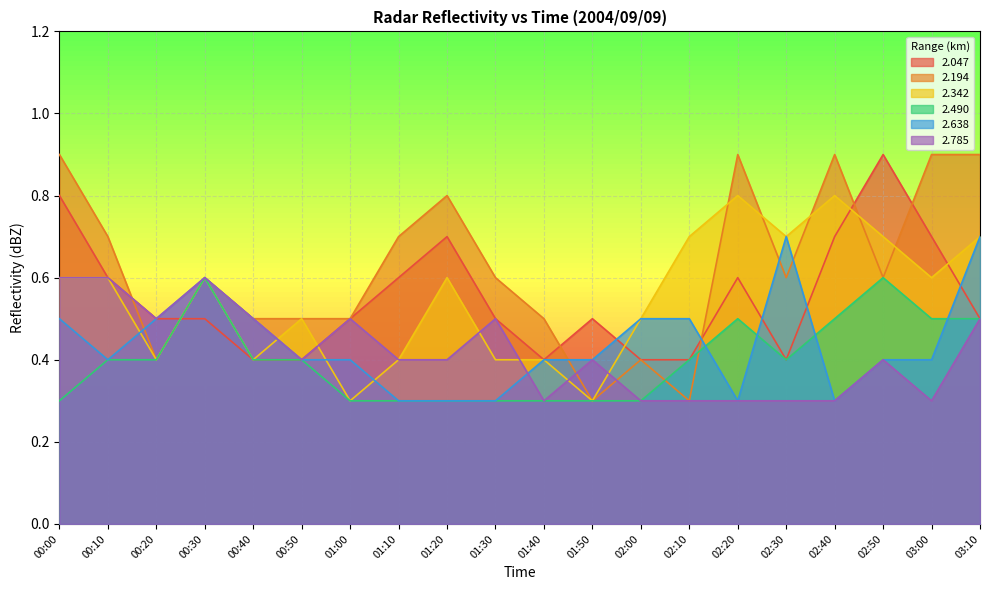

Which series has the widest spread of values?

2.194